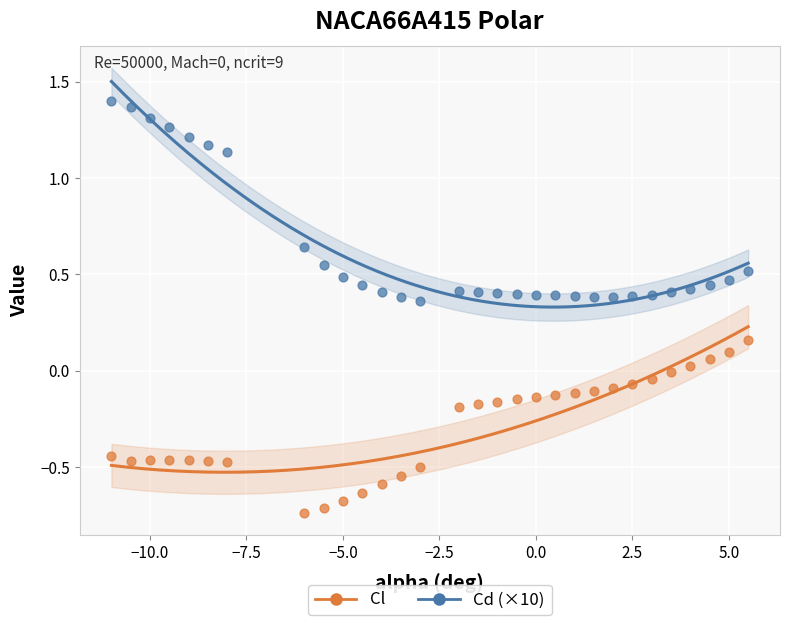

Which series reaches the minimum Y coordinate?

Cl